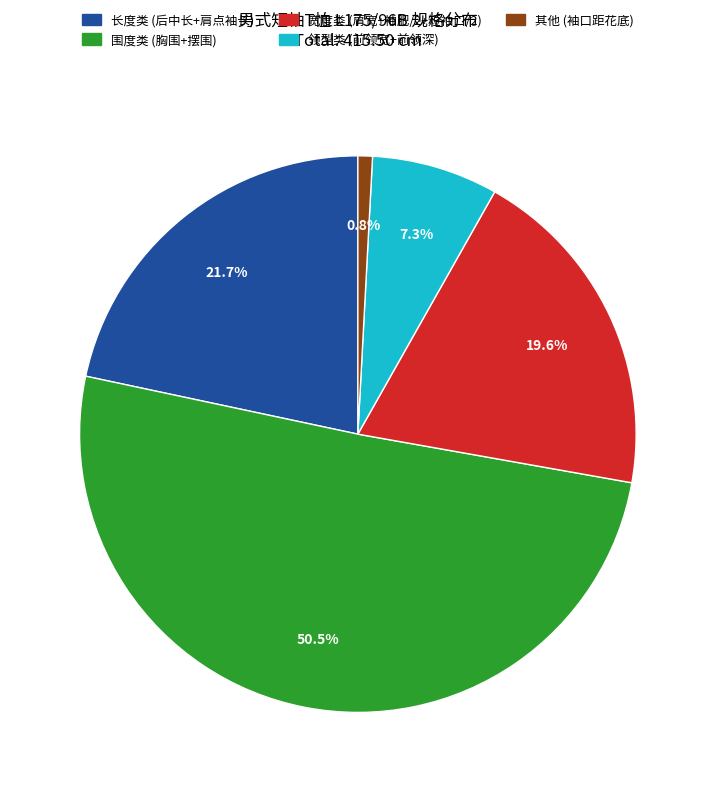

Does any single category account for the majority?

Yes